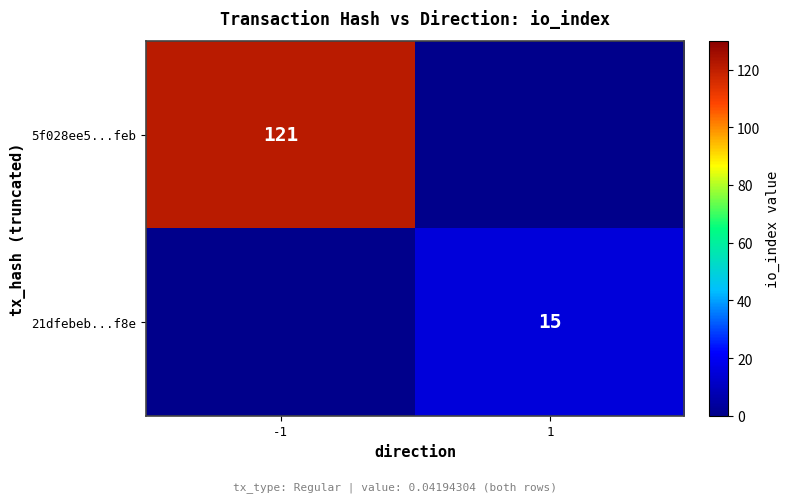

True or false: 5f028ee5...feb has a value of 192 at -1.

False